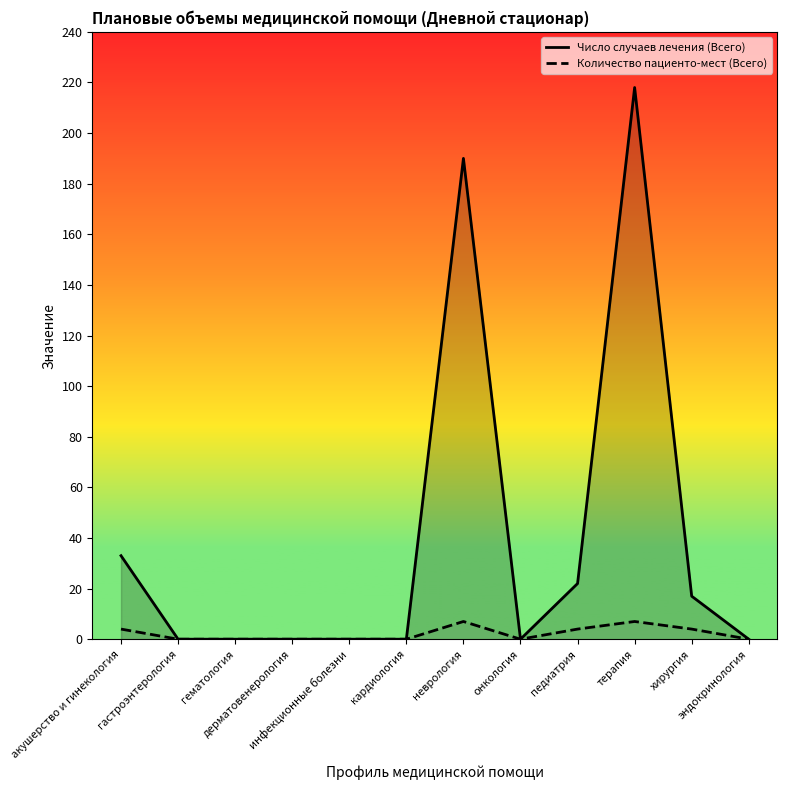

At how many categories does at least one series exceed 94?

2